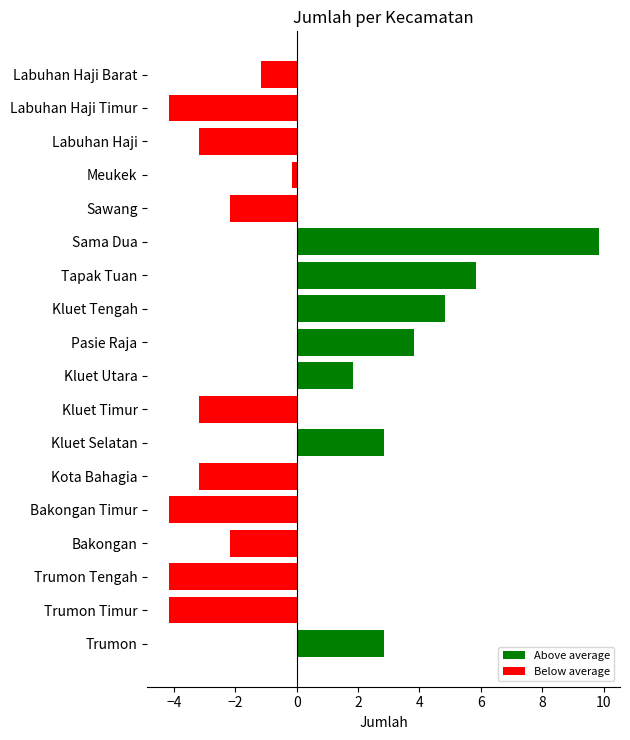

At which label is the value closest to 2?

Kluet Utara